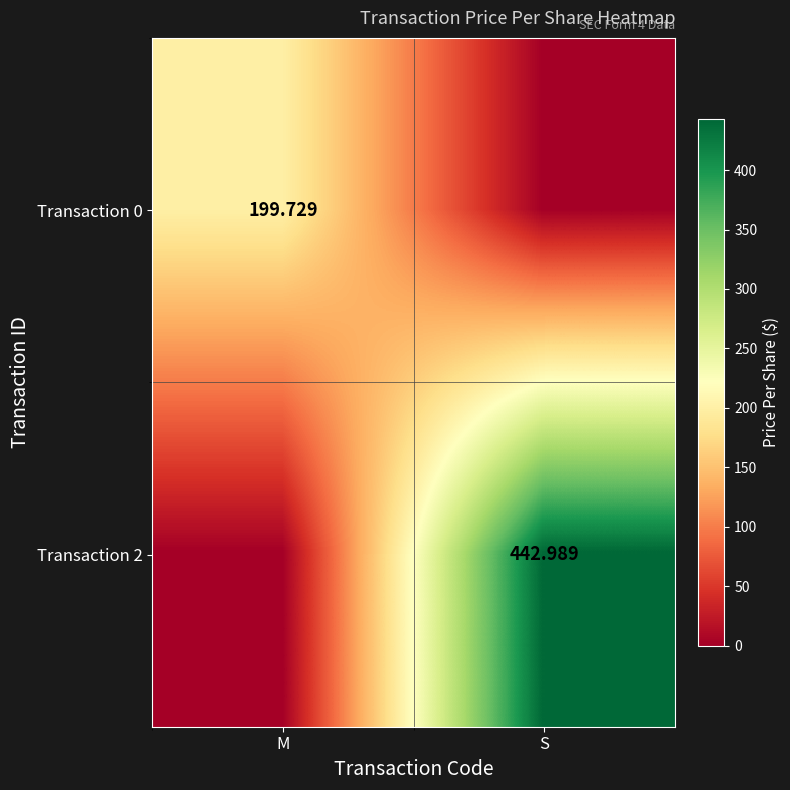

How many series are shown in this chart?

2